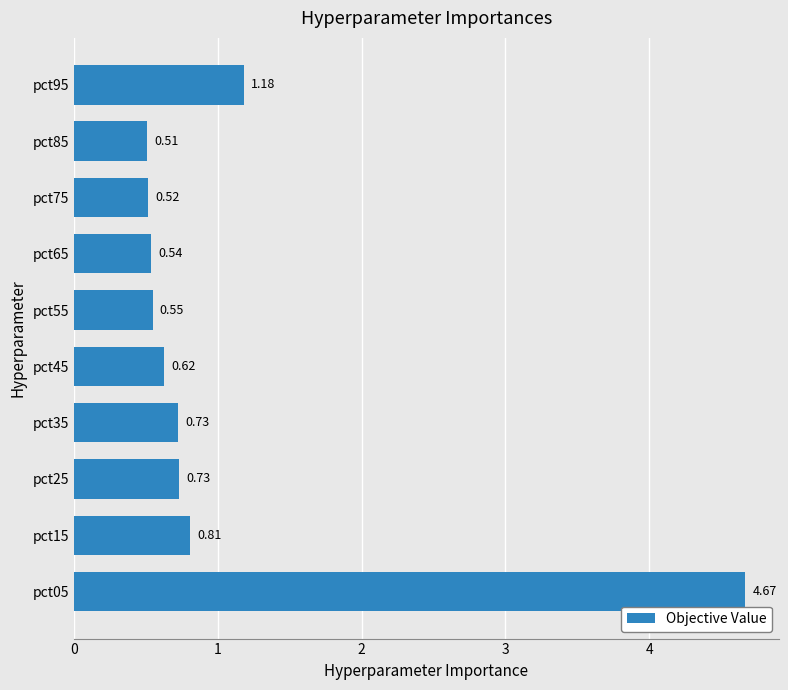

What is the difference between the maximum and minimum values?

4.2